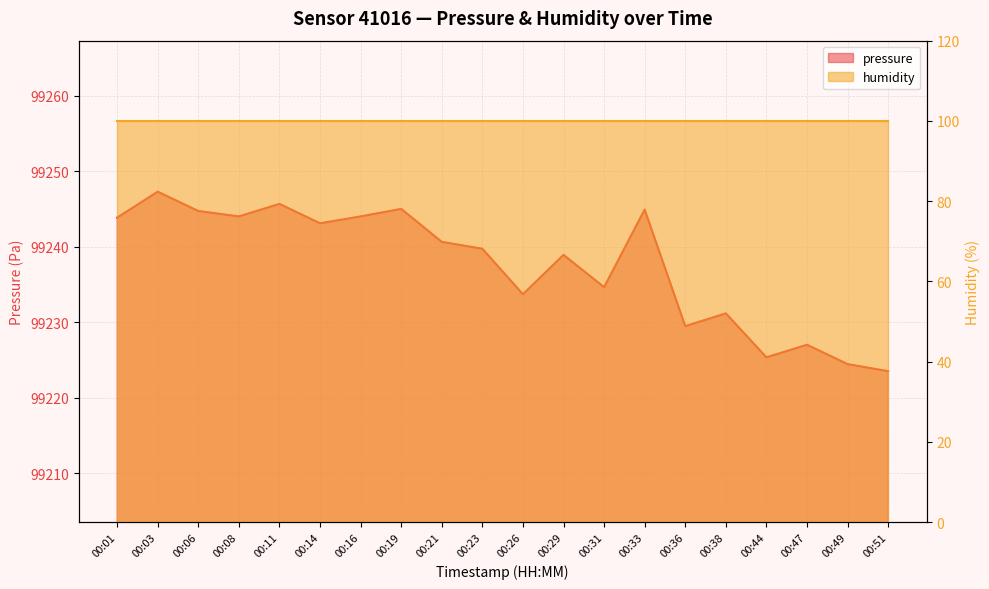

What is the average value?

99237.5